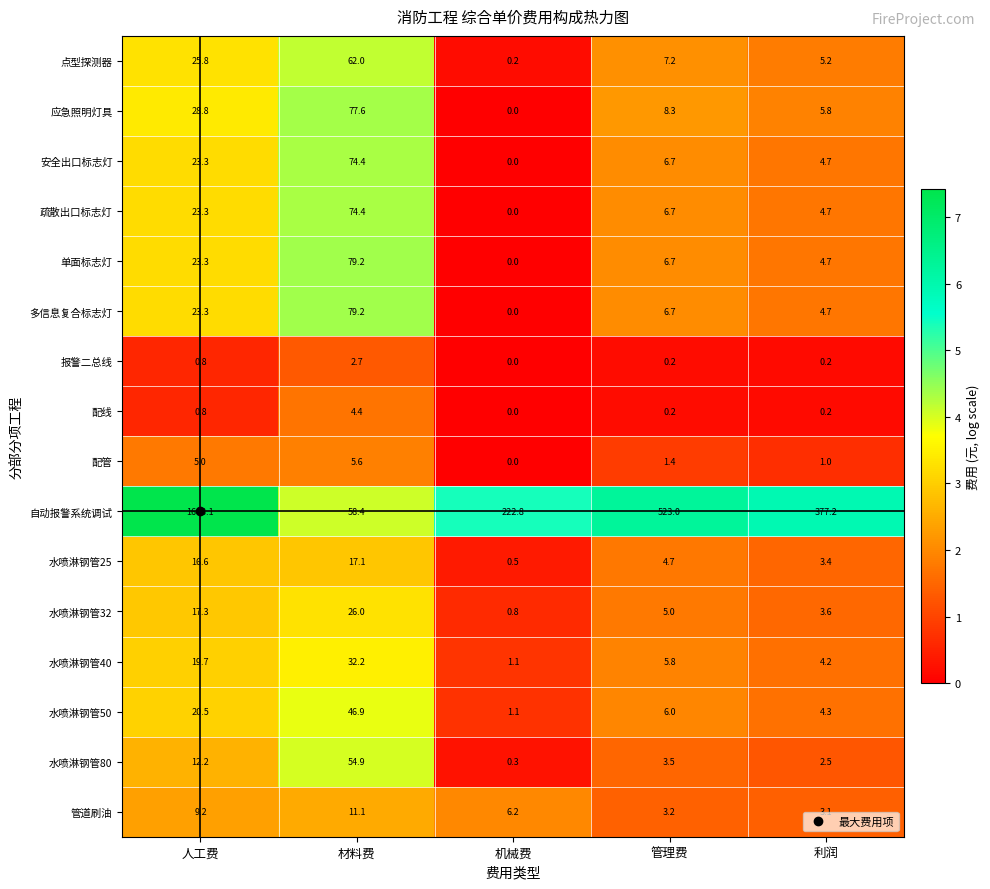

The 报警二总线 series shows 0.2 at 管理费. True or false?

True